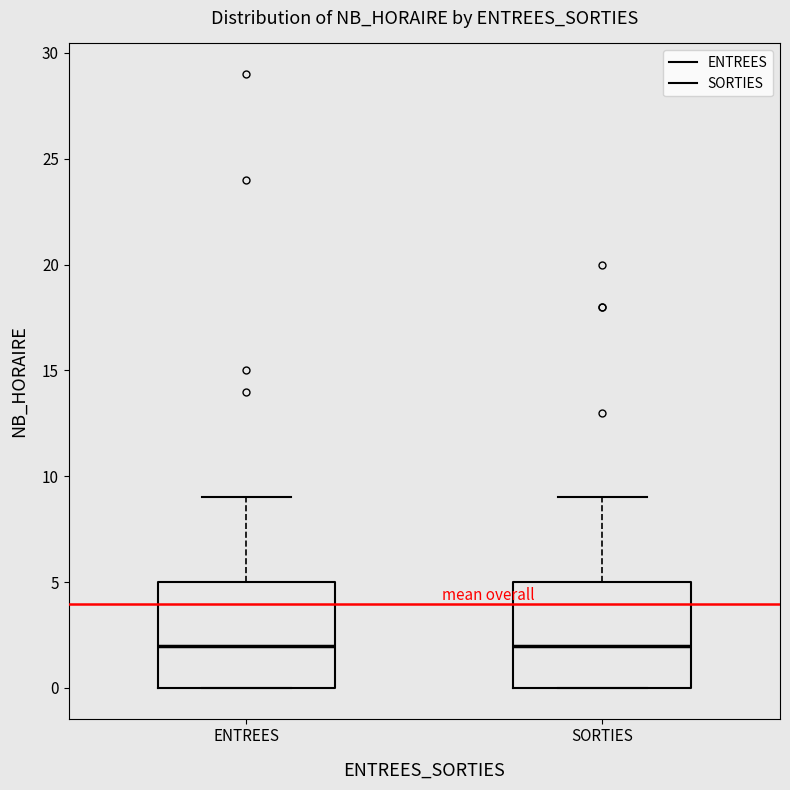

Reading left to right, transcribe this box plot: for each box, give where its median line is, the range the box spans, and where its two whiskers end, as read against the y-axis. The values are not printed on the chart, so give them approximately, as read against the axis.

ENTREES: median 2, box 0 to 5, whiskers 0 to 9
SORTIES: median 2, box 0 to 5, whiskers 0 to 9